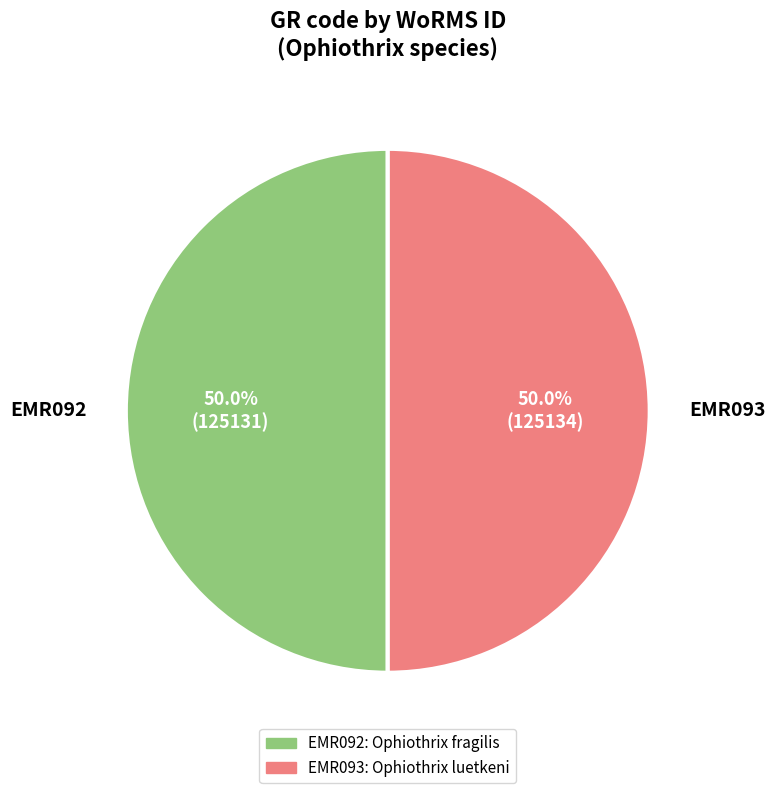

What is the ratio of the value at EMR092 to the value at EMR093?

1.0